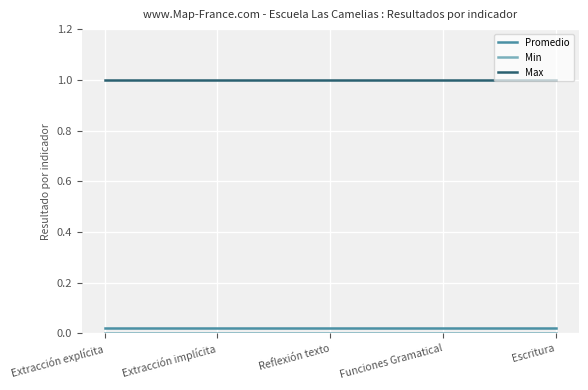

The Promedio series shows 0.0 at Funciones Gramatical. True or false?

True